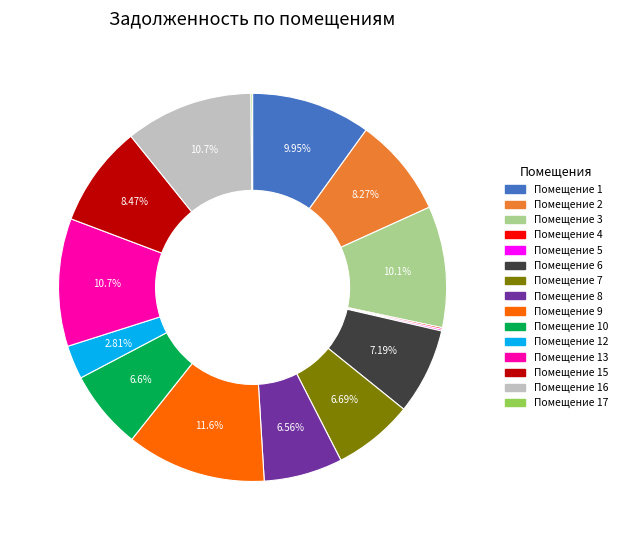

Is the sum of Помещение 10 and Помещение 7 greater than half?

No